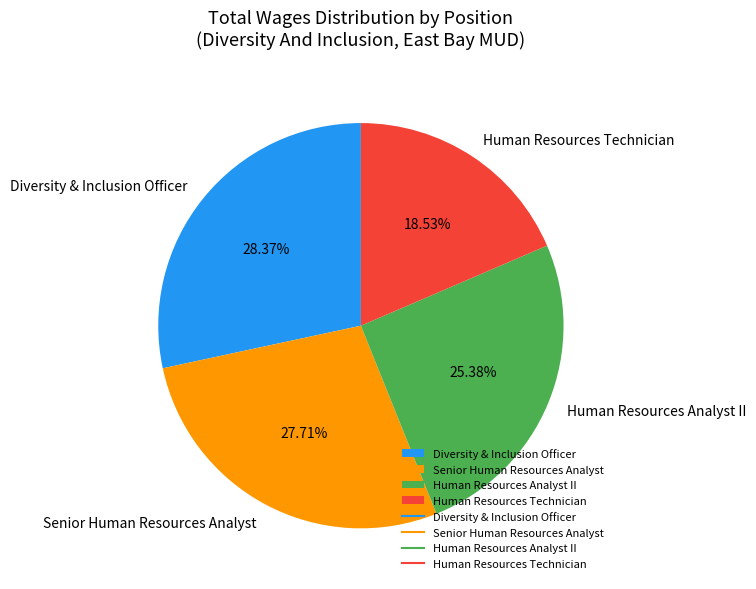

Does Human Resources Analyst II account for over 50% of the chart?

No